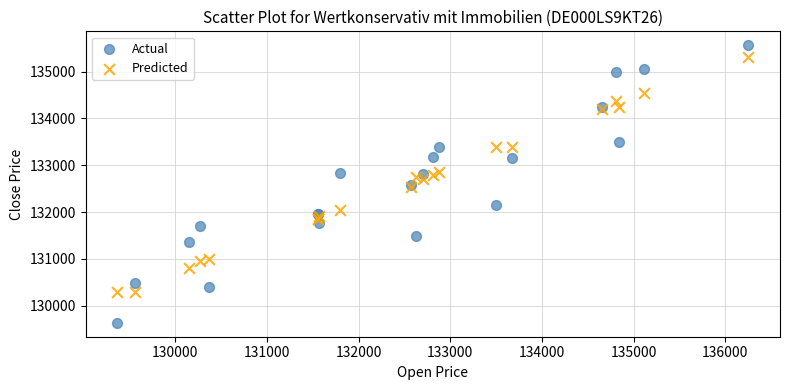

Which series reaches the maximum Y coordinate?

Actual